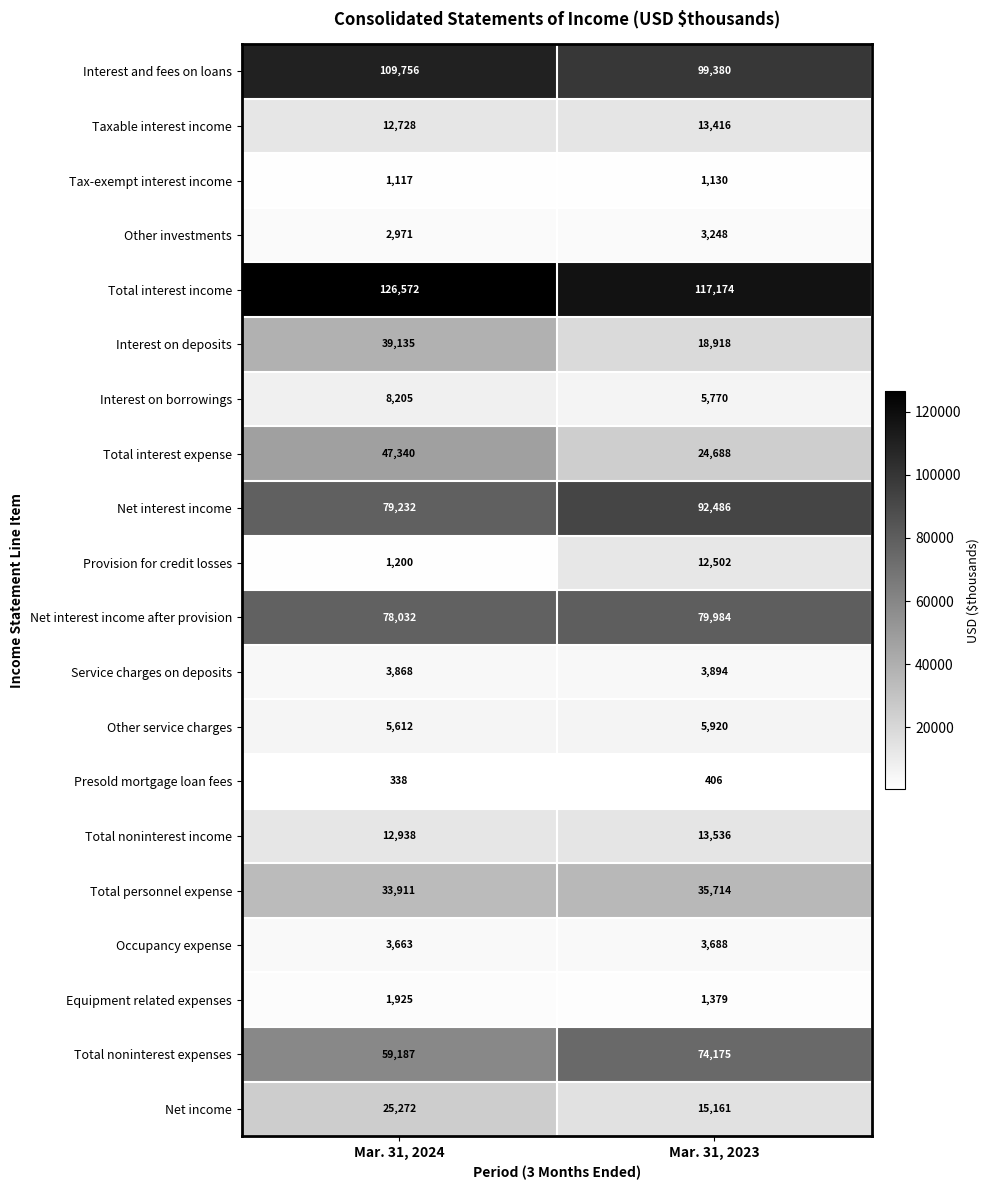

Count the number of categories in the chart.

2